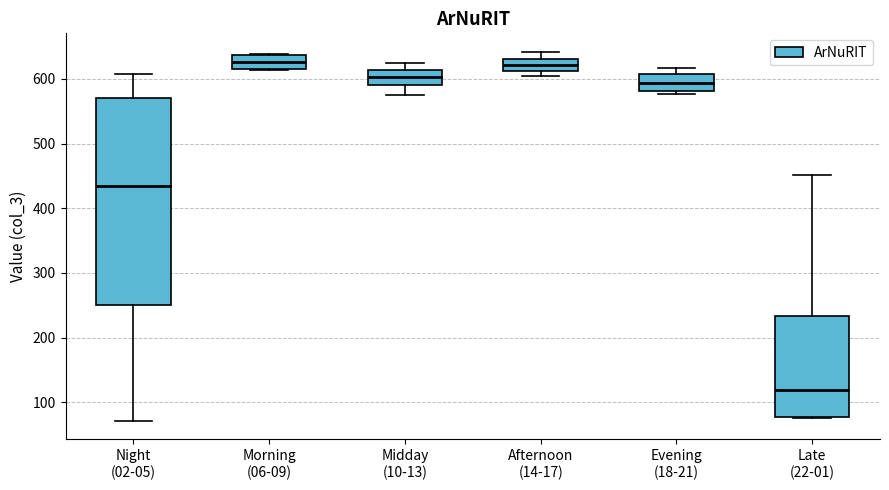

Reading left to right, transcribe this box plot: for each box, give where its median line is, the range the box spans, and where its two whiskers end, as read against the y-axis. The values are not printed on the chart, so give them approximately, as read against the axis.

Night (02-05): median 430, box 250 to 570, whiskers 70 to 610
Morning (06-09): median 630, box 610 to 640, whiskers 610 to 640
Midday (10-13): median 600, box 590 to 610, whiskers 580 to 630
Afternoon (14-17): median 620, box 610 to 630, whiskers 600 to 640
Evening (18-21): median 590, box 580 to 610, whiskers 580 (just below the box's lower edge) to 620
Late (22-01): median 120, box 80 to 230, whiskers 80 to 450